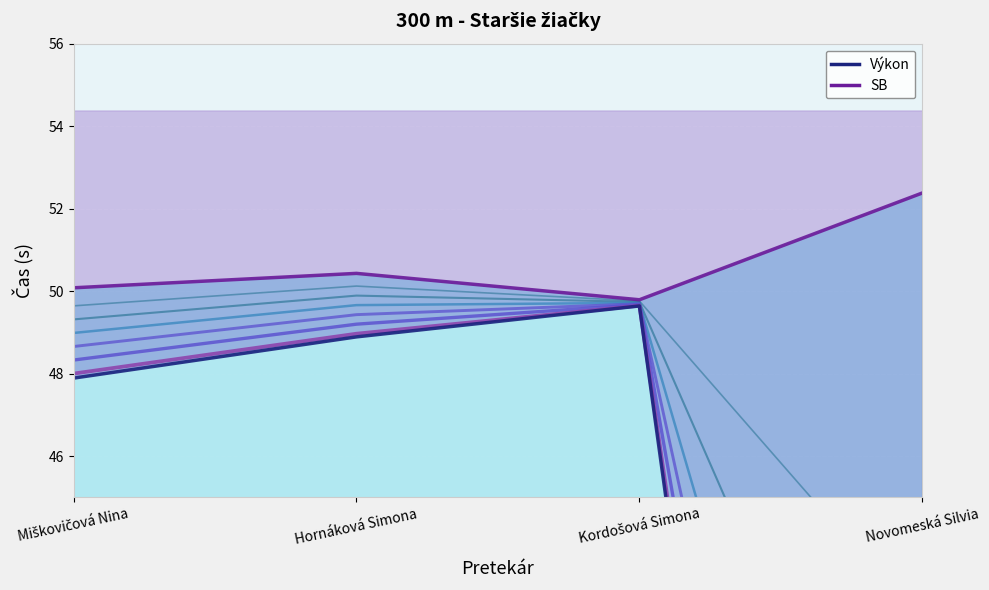

What is the spread (max minus min) of values at Miškovičová Nina?

2.2